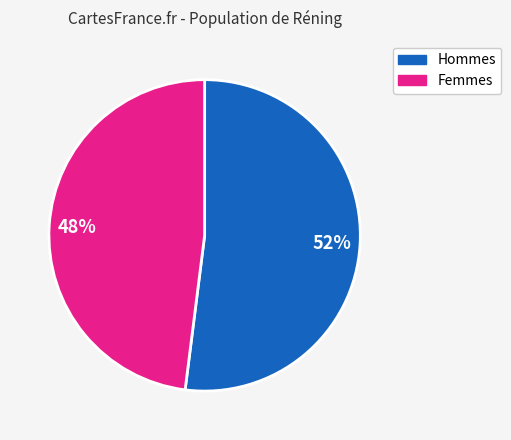

What is the largest slice in the pie chart?

Hommes